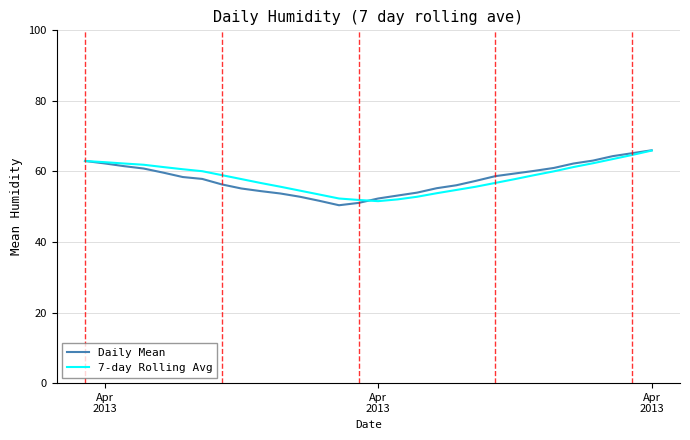

What is the maximum value shown in the chart?

66.0